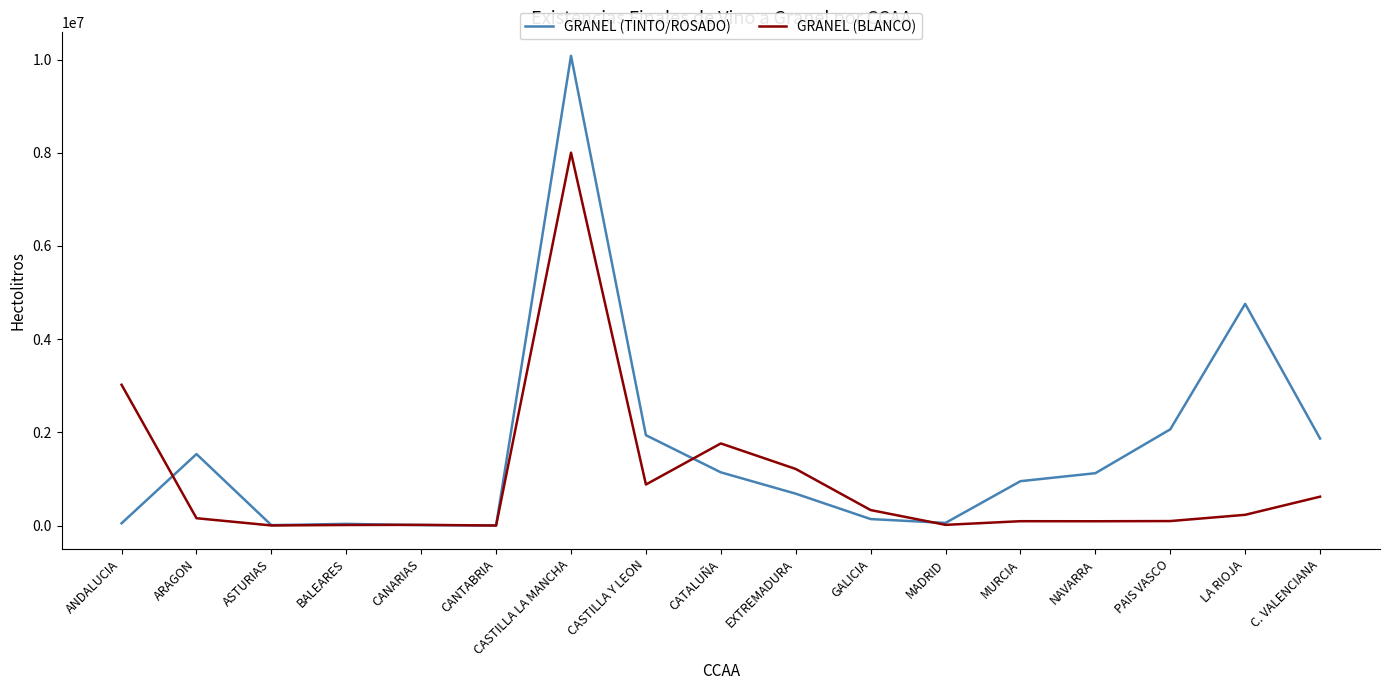

At CASTILLA LA MANCHA, list the series in order from smallest to largest.

GRANEL (BLANCO), GRANEL (TINTO/ROSADO)